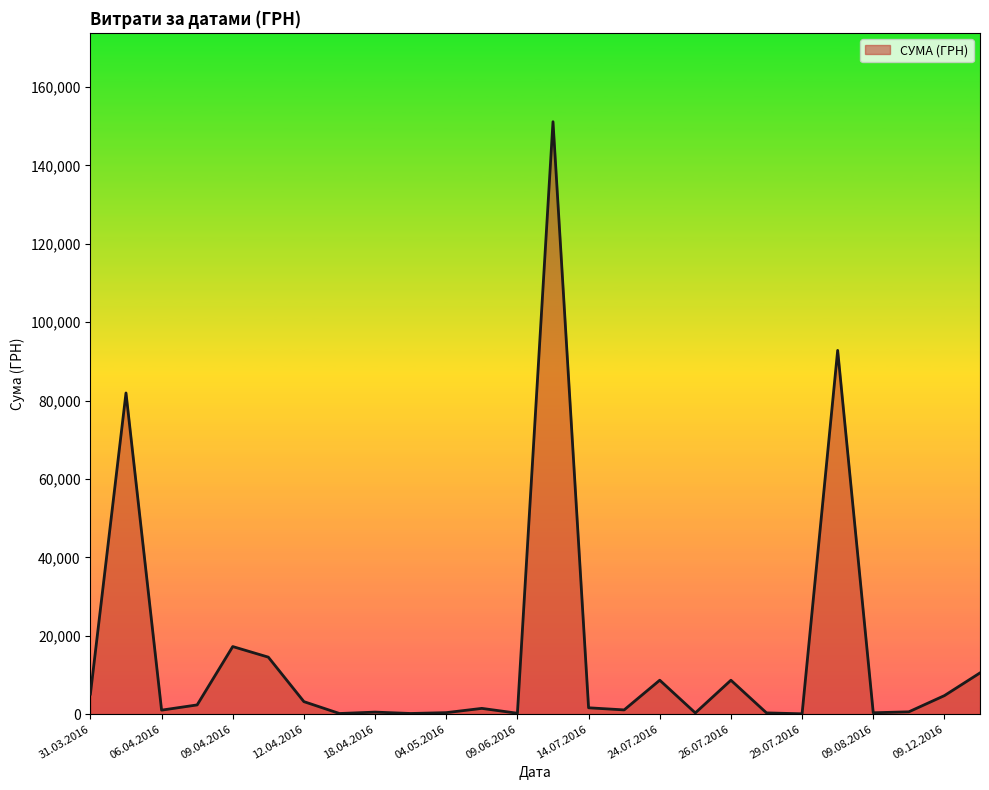

How many series are shown in this chart?

1